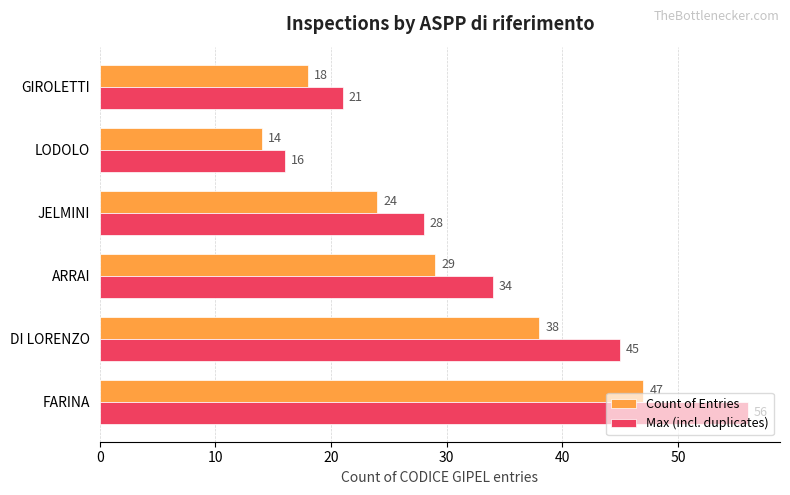

At how many categories does at least one series exceed 30?

3